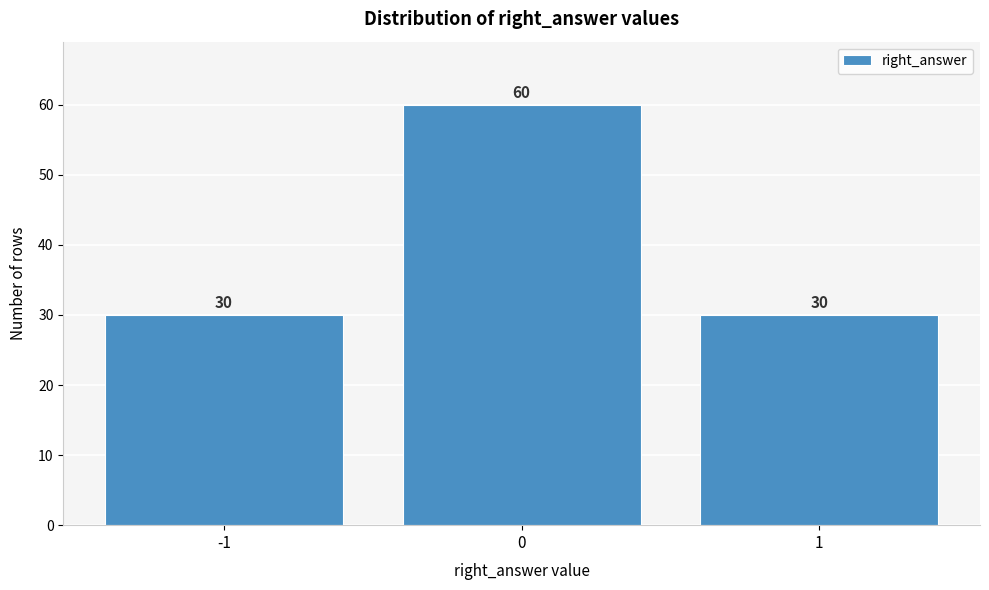

Reading left to right, what are all the values shown in this chart?

-1=30	0=60	1=30